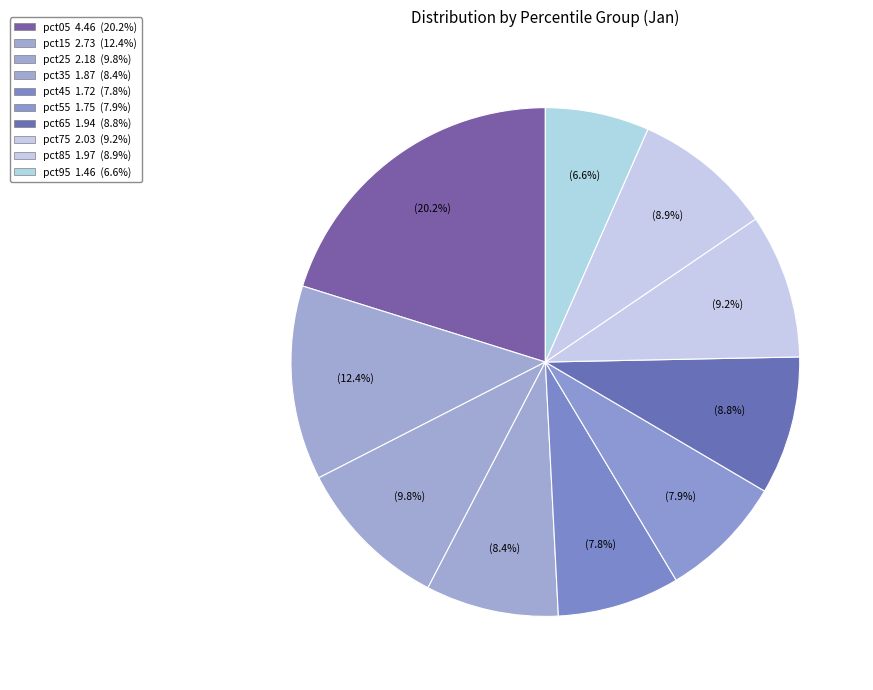

How many slices are in this pie chart?

10